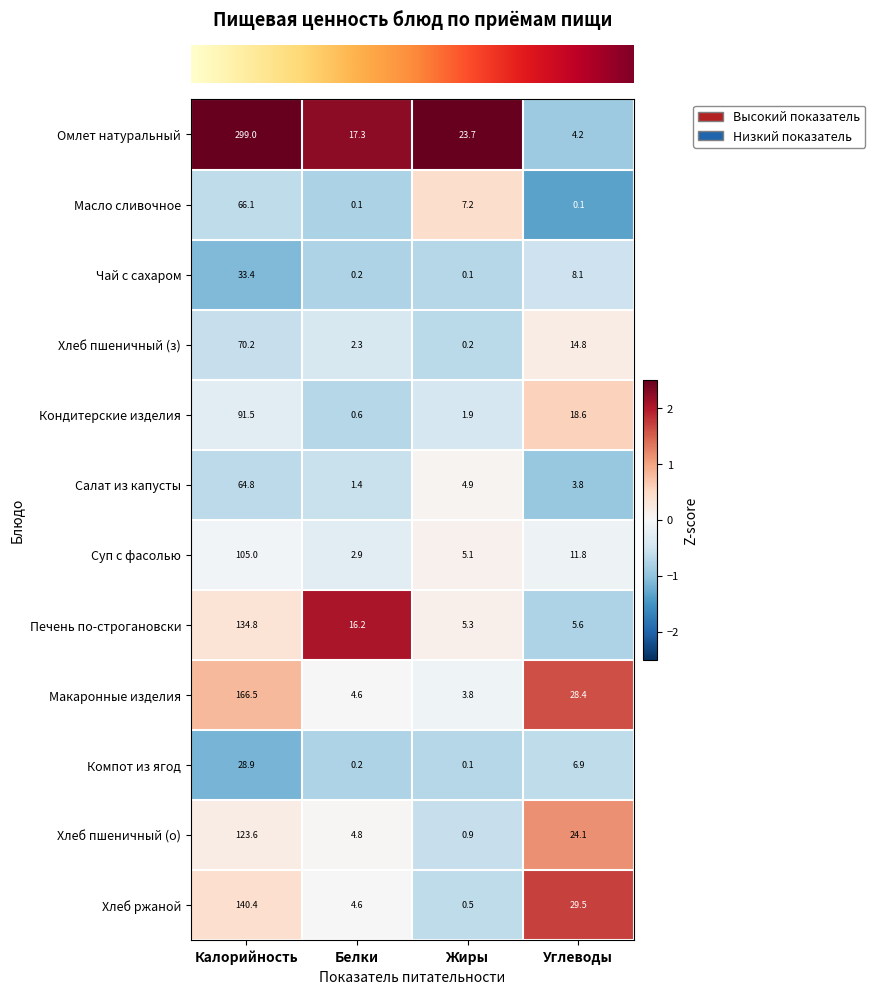

Which series has the largest range (max minus min)?

Омлет натуральный